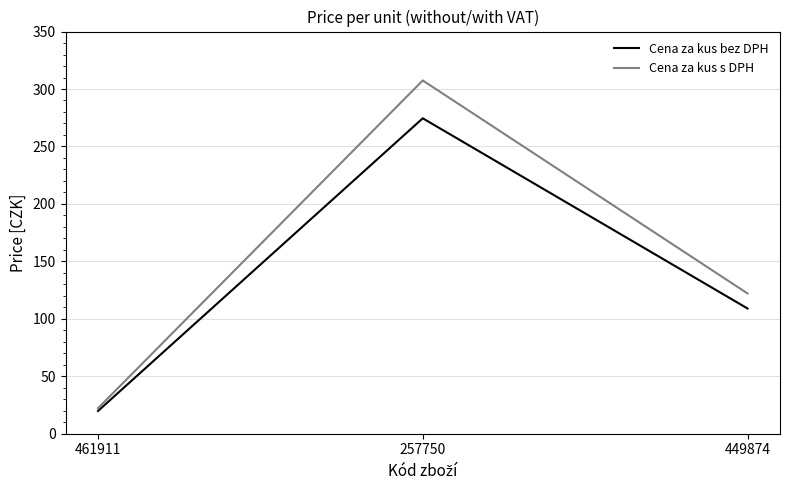

What is the difference between the Cena za kus bez DPH values at 257750 and 461911?

254.7